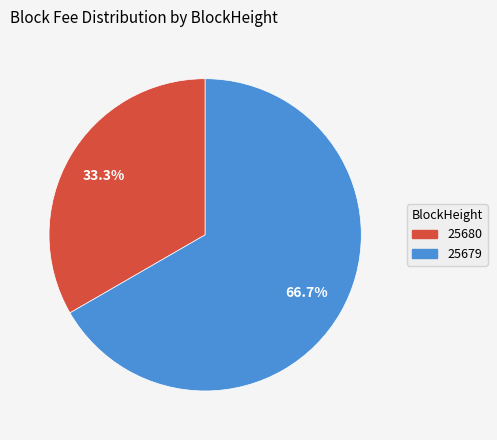

Is there any slice that represents more than half of the pie?

Yes